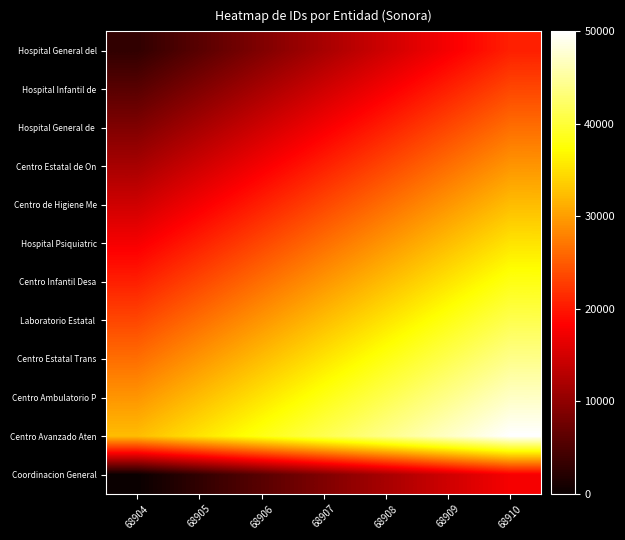

What is the difference between the highest and lowest values at 68907?

32352.9